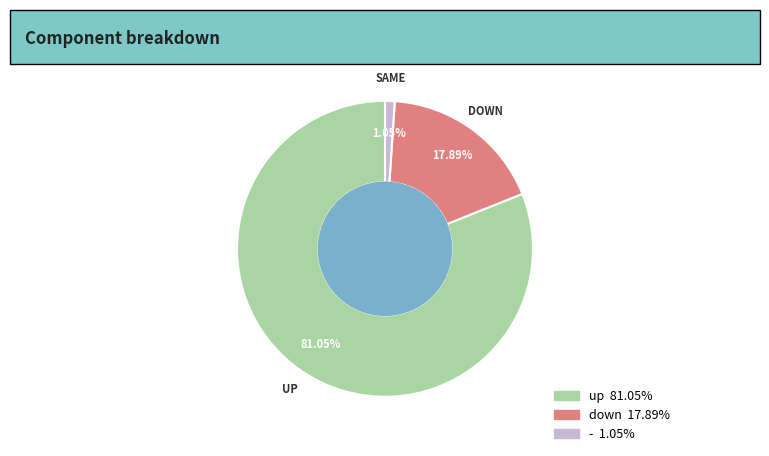

To the nearest percent, what is the difference between the down and up slice percentages?

63%